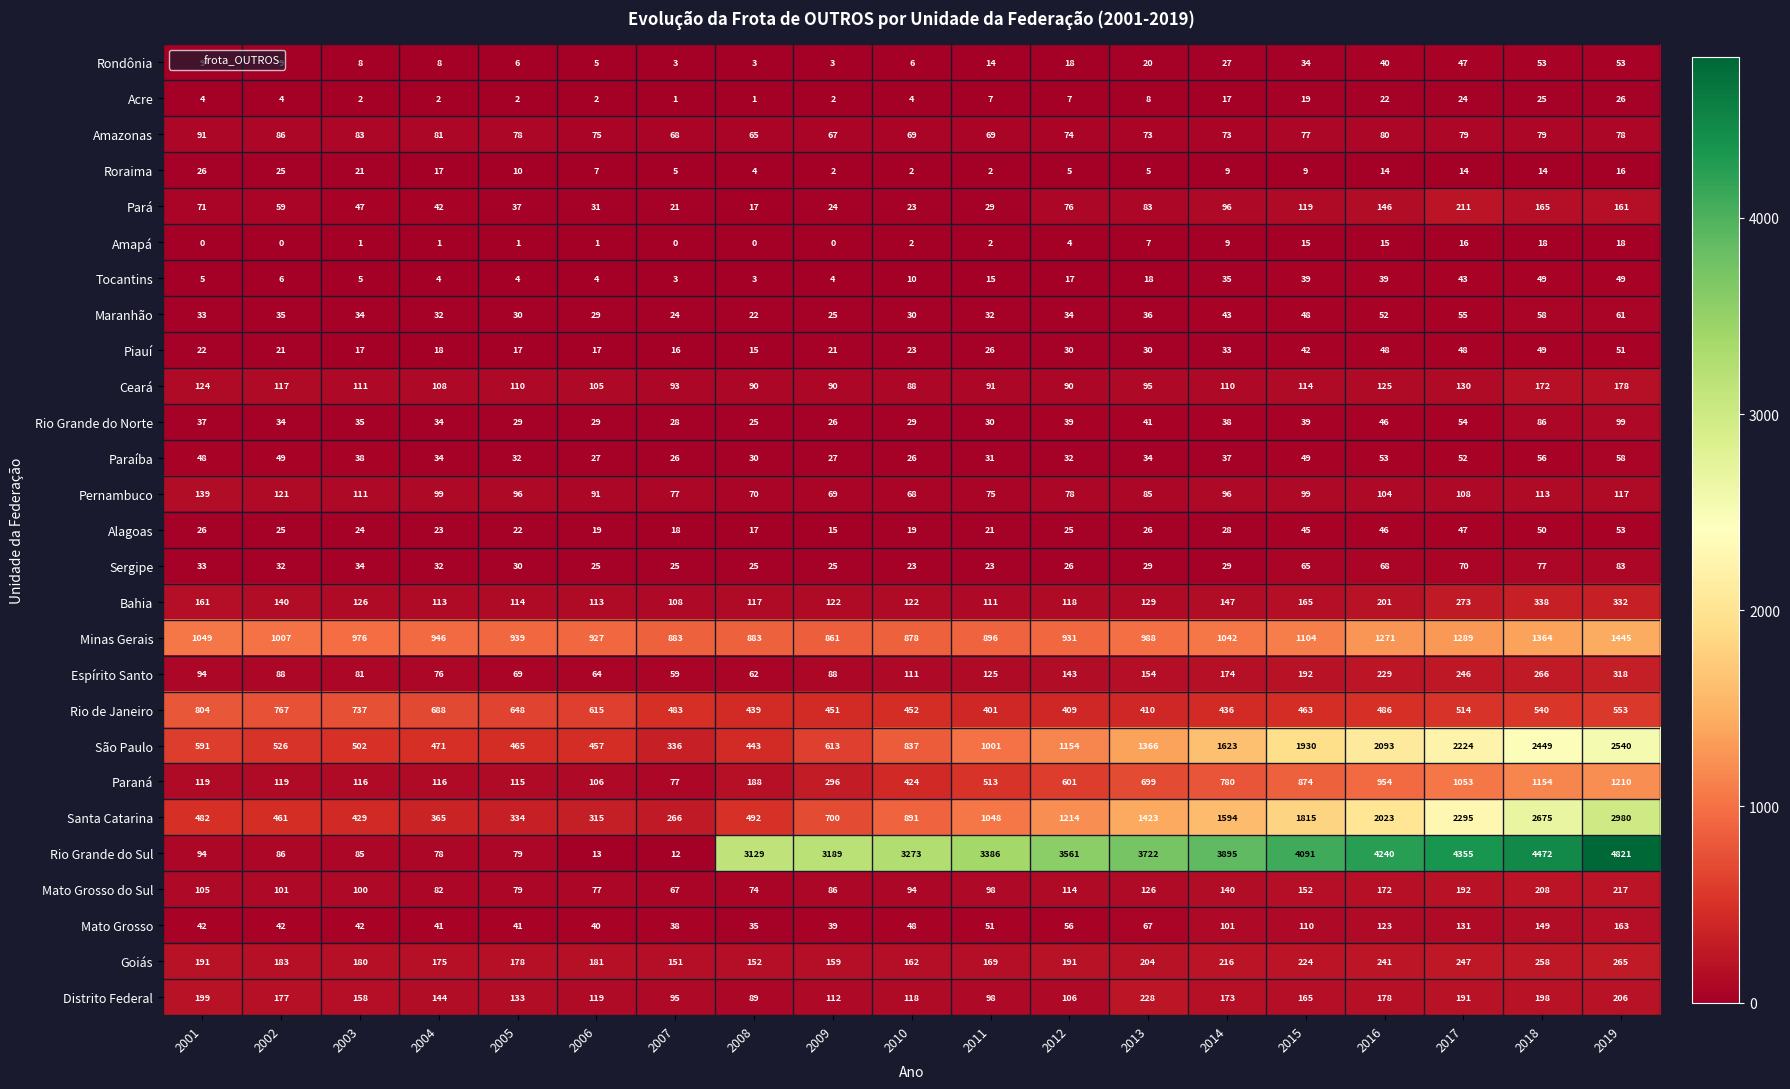

What is the sum of all Sergipe values?

754